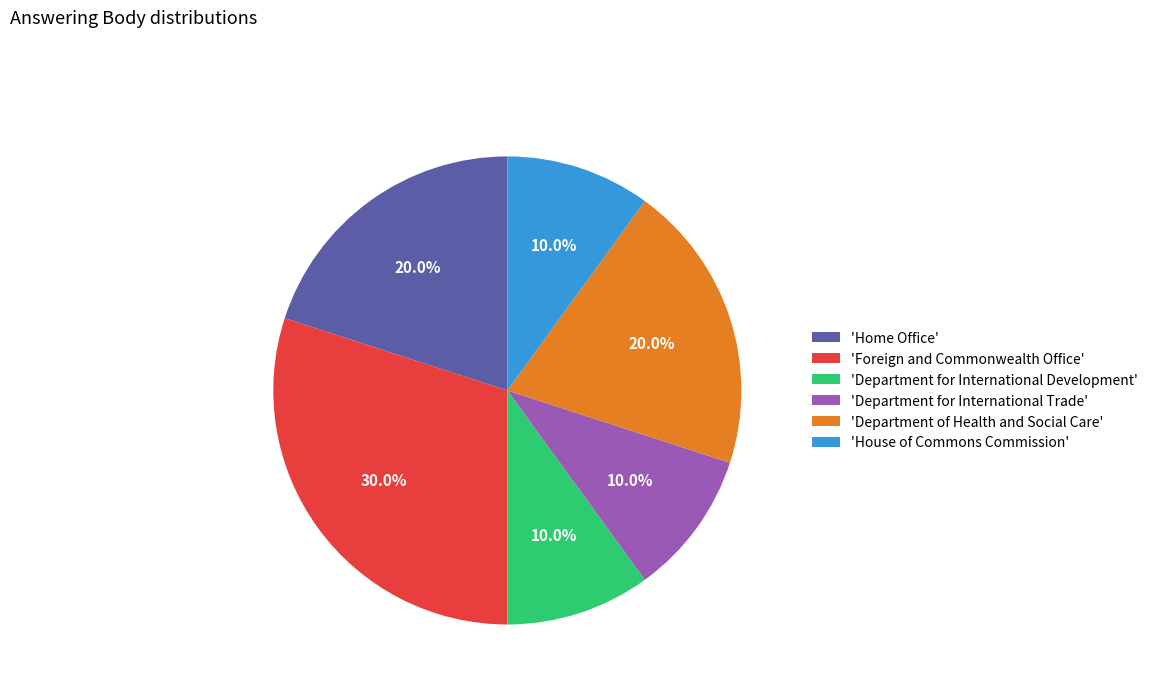

What is the ratio of the value at 'Department for International Trade' to the value at 'Department of Health and Social Care'?

0.5